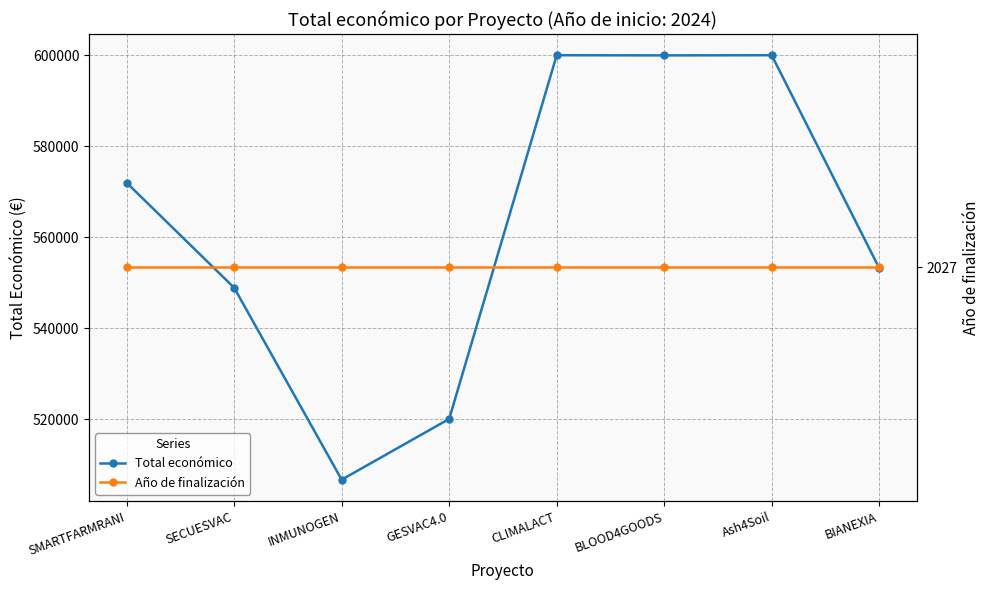

Which series has the largest total across all categories?

Total económico